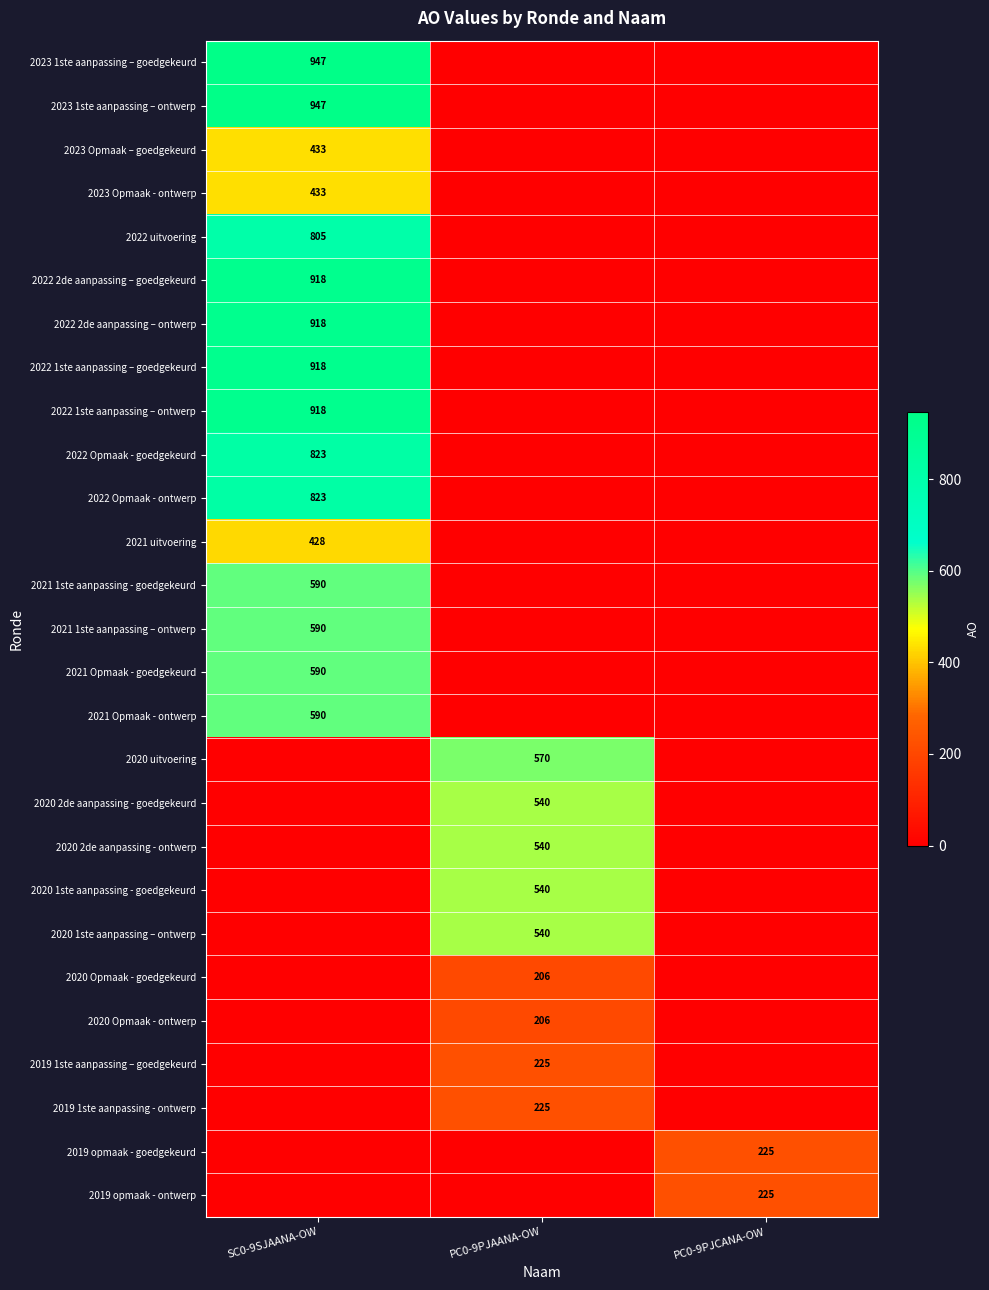

The value of 2023 Opmaak - ontwerp at SC0-9SJAANA-OW is 433. True or false?

True